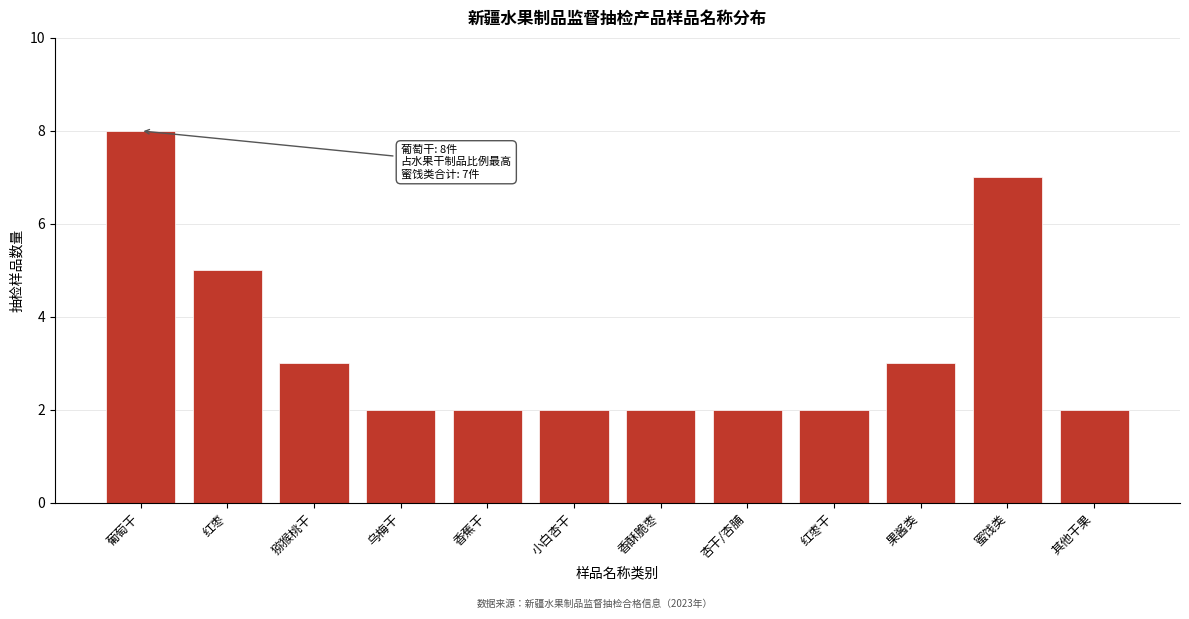

Reading left to right, list all the values displayed in this chart.

葡萄干=8	红枣=5	猕猴桃干=3	乌梅干=2	香蕉干=2	小白杏干=2	香酥脆枣=2	杏干/杏脯=2	红枣干=2	果酱类=3	蜜饯类=7	其他干果=2